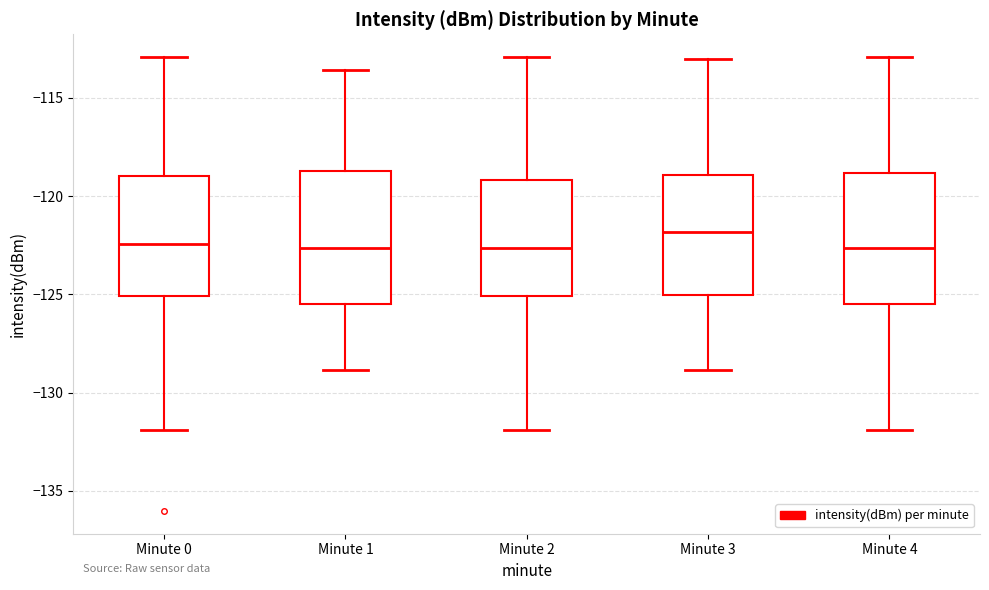

Where does the upper whisker of the box for Minute 3 end on the y-axis? The values are not printed on the chart, so give them approximately, as read against the axis.

-113.0